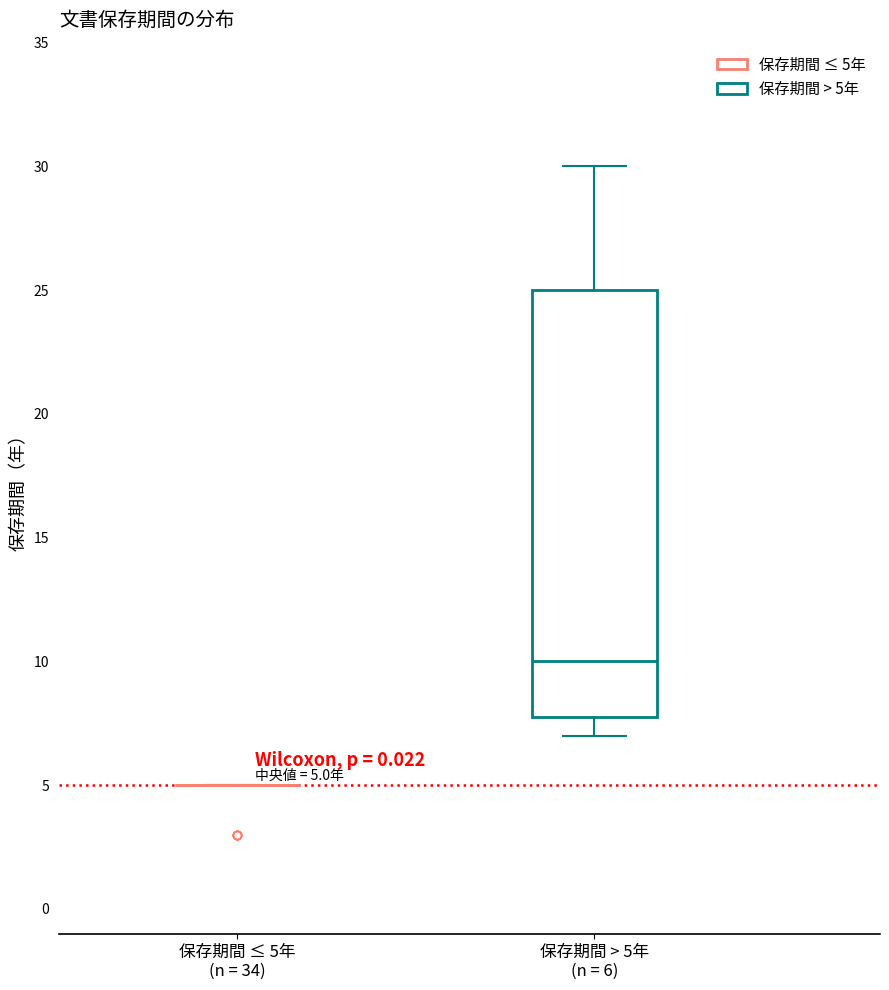

Which box is the tallest, from its lower edge to its upper edge?

保存期間 > 5年 (n = 6)